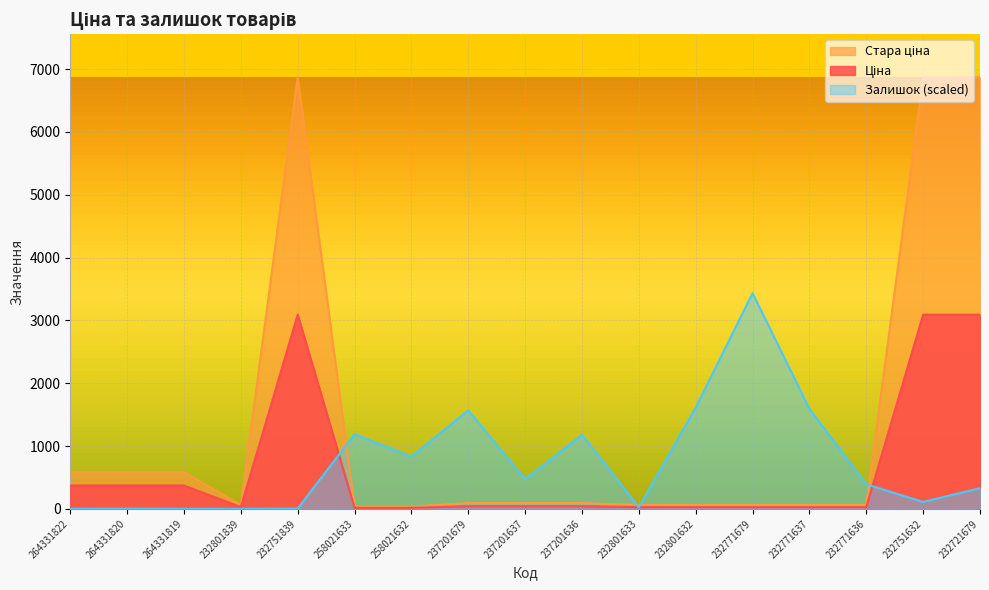

What value does the Залишок series have at 264331820?

3.4